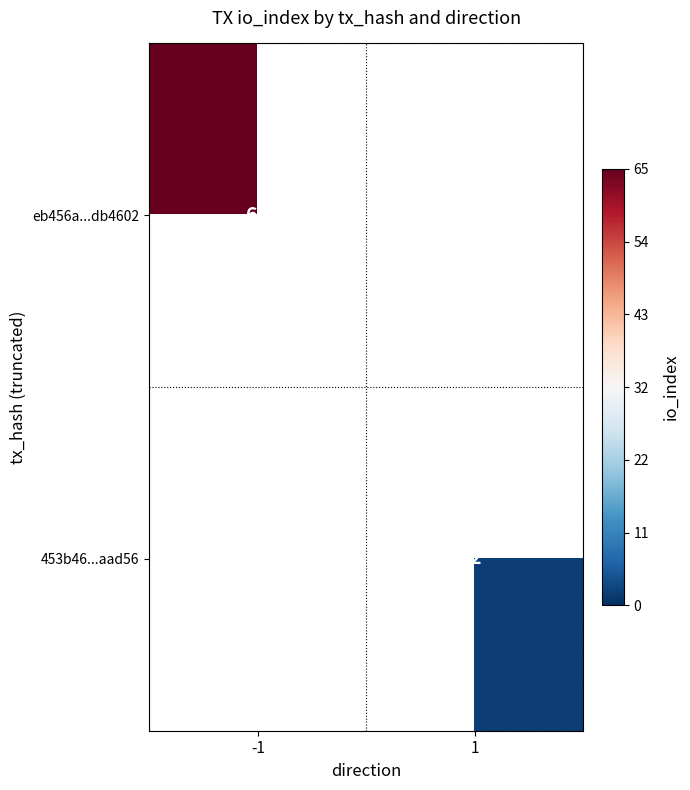

At how many categories does at least one series exceed 16?

1